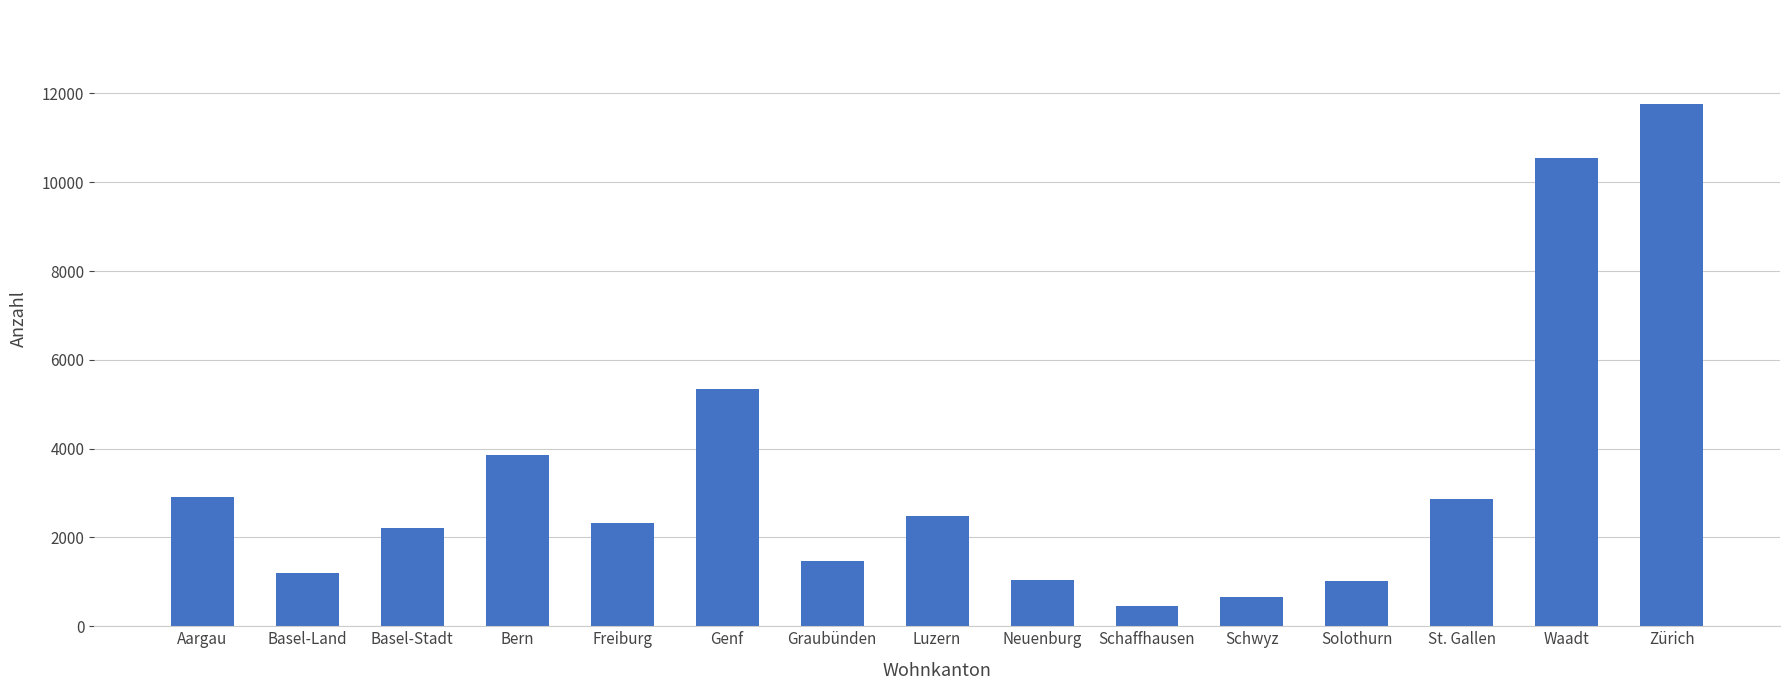

What position from the right is Solothurn?

4